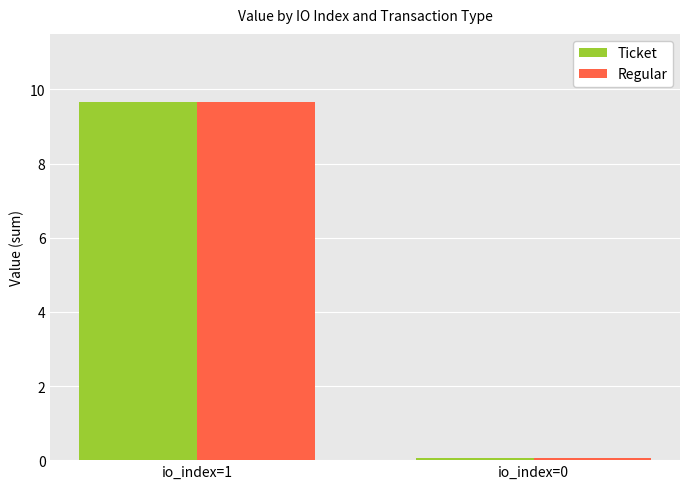

What value does the Regular series have at io_index=0?

0.1